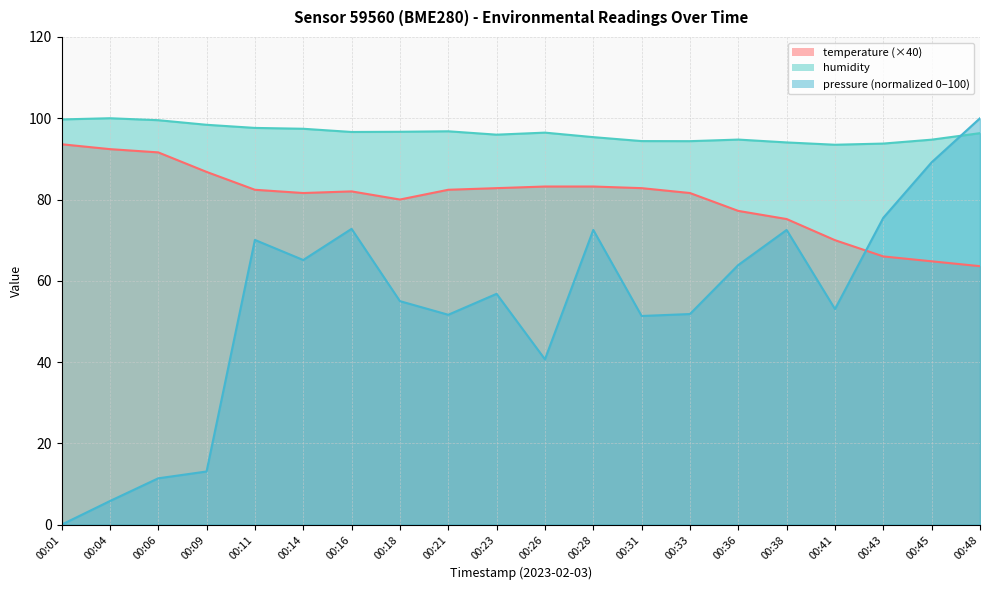

At which label does humidity reach its minimum?

00:41